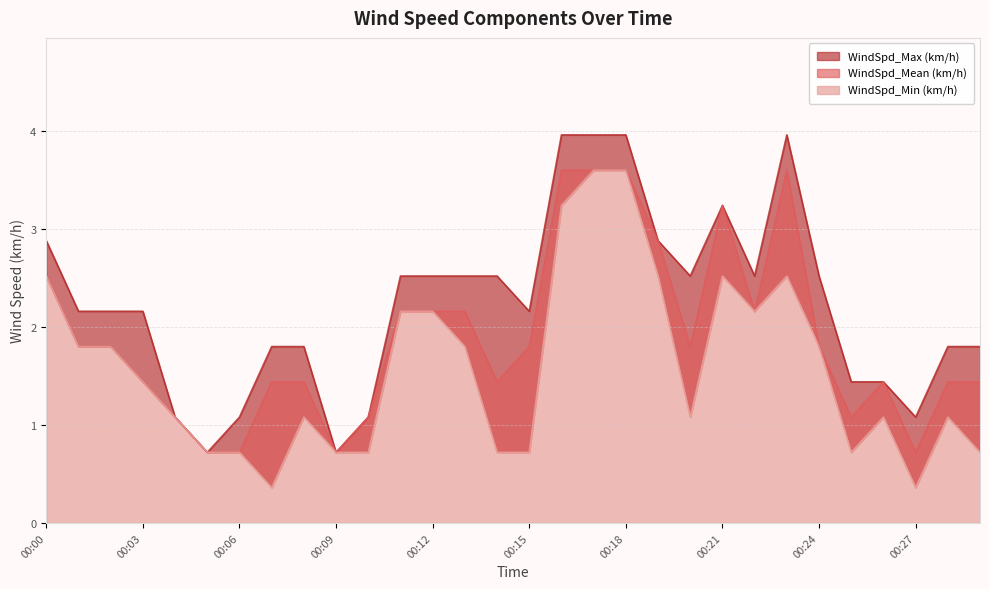

True or false: WindSpd_Mean (km/h) and WindSpd_Max (km/h) cross at least once.

False